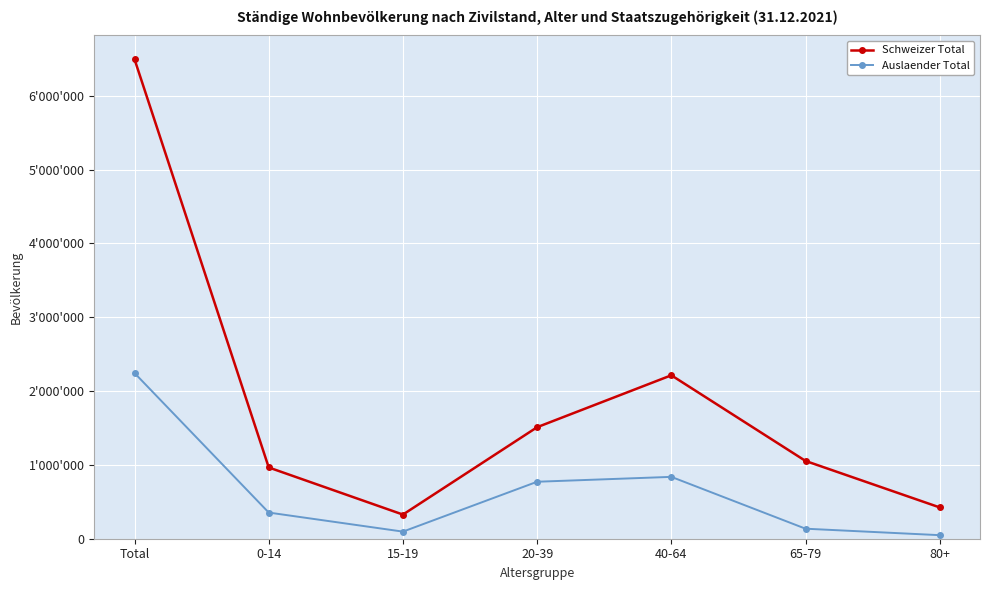

True or false: Schweizer Total and Auslaender Total intersect in this chart.

False